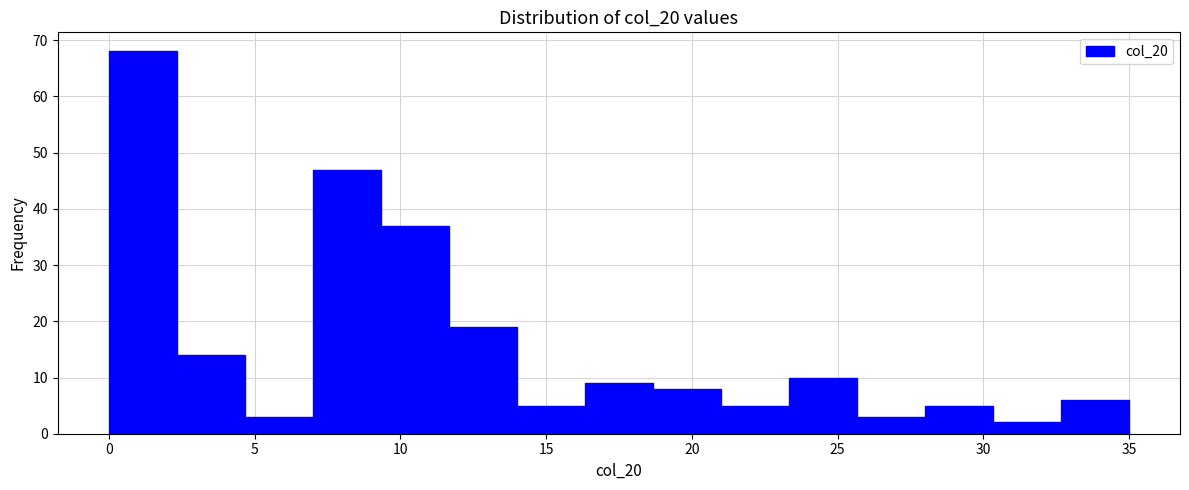

Reading left to right, transcribe this chart: for each bar, give the range it covers on the x-axis and its height. Neither the bar edges nor the heights are printed on the chart, so give them approximately, as read against the axes.

0.0 to 2.5: 68
2.5 to 4.5: 14
4.5 to 7.0: 3
7.0 to 9.5: 47
9.5 to 11.5: 37
11.5 to 14.0: 19
14.0 to 16.5: 5
16.5 to 18.5: 9
18.5 to 21.0: 8
21.0 to 23.5: 5
23.5 to 25.5: 10
25.5 to 28.0: 3
28.0 to 30.5: 5
30.5 to 32.5: 2
32.5 to 35.0: 6